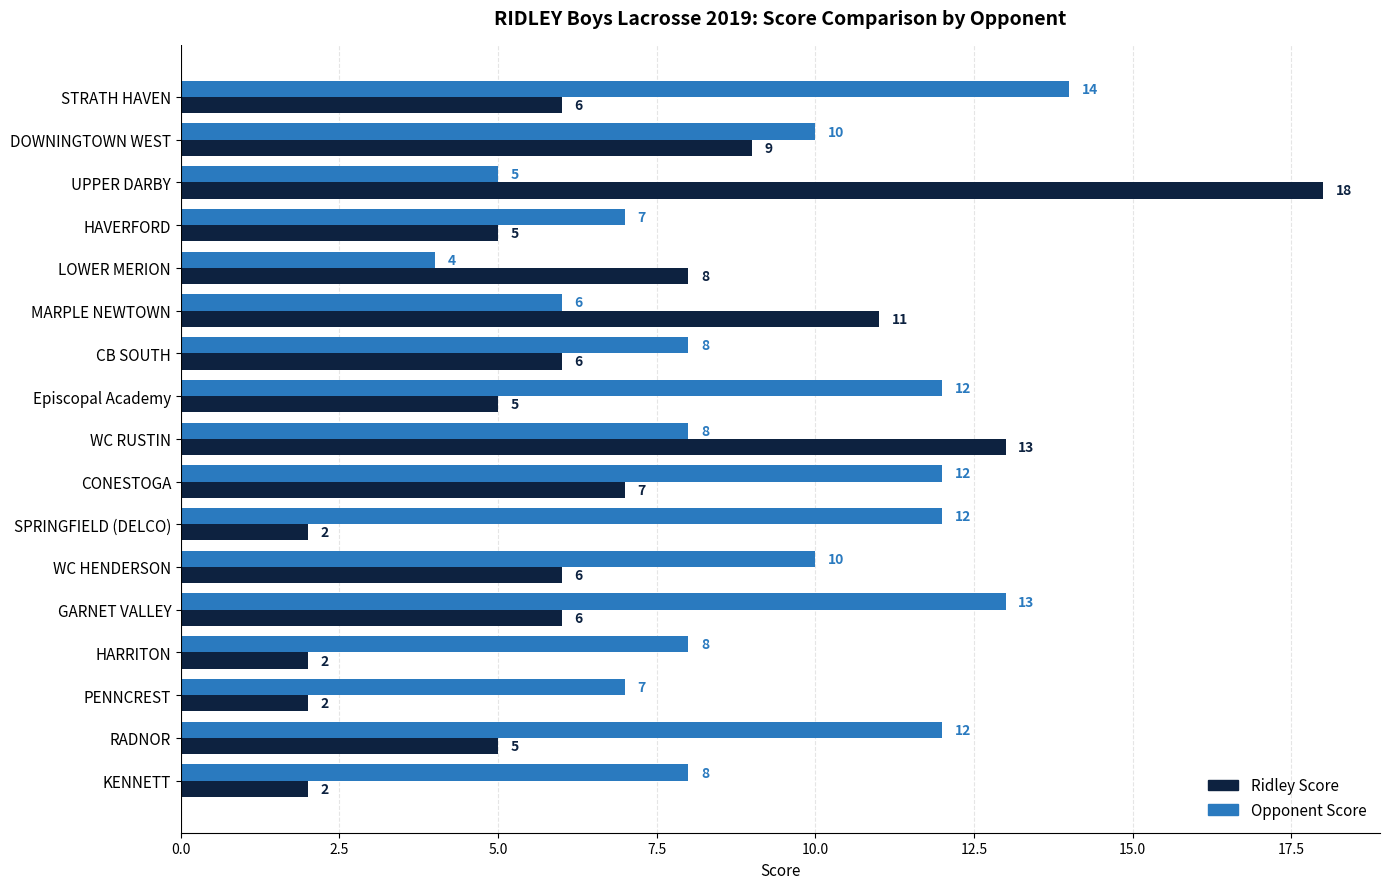

What are all the series names shown in the legend?

Ridley Score, Opponent Score